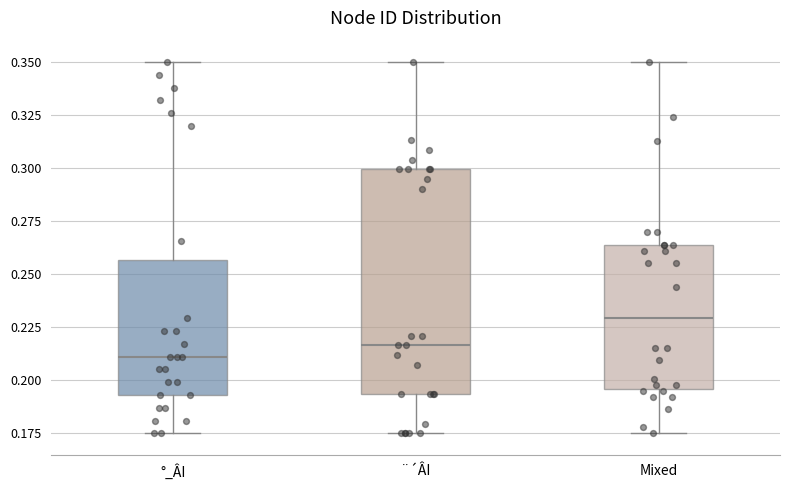

Which box has the lowest median line?

°_ÂI